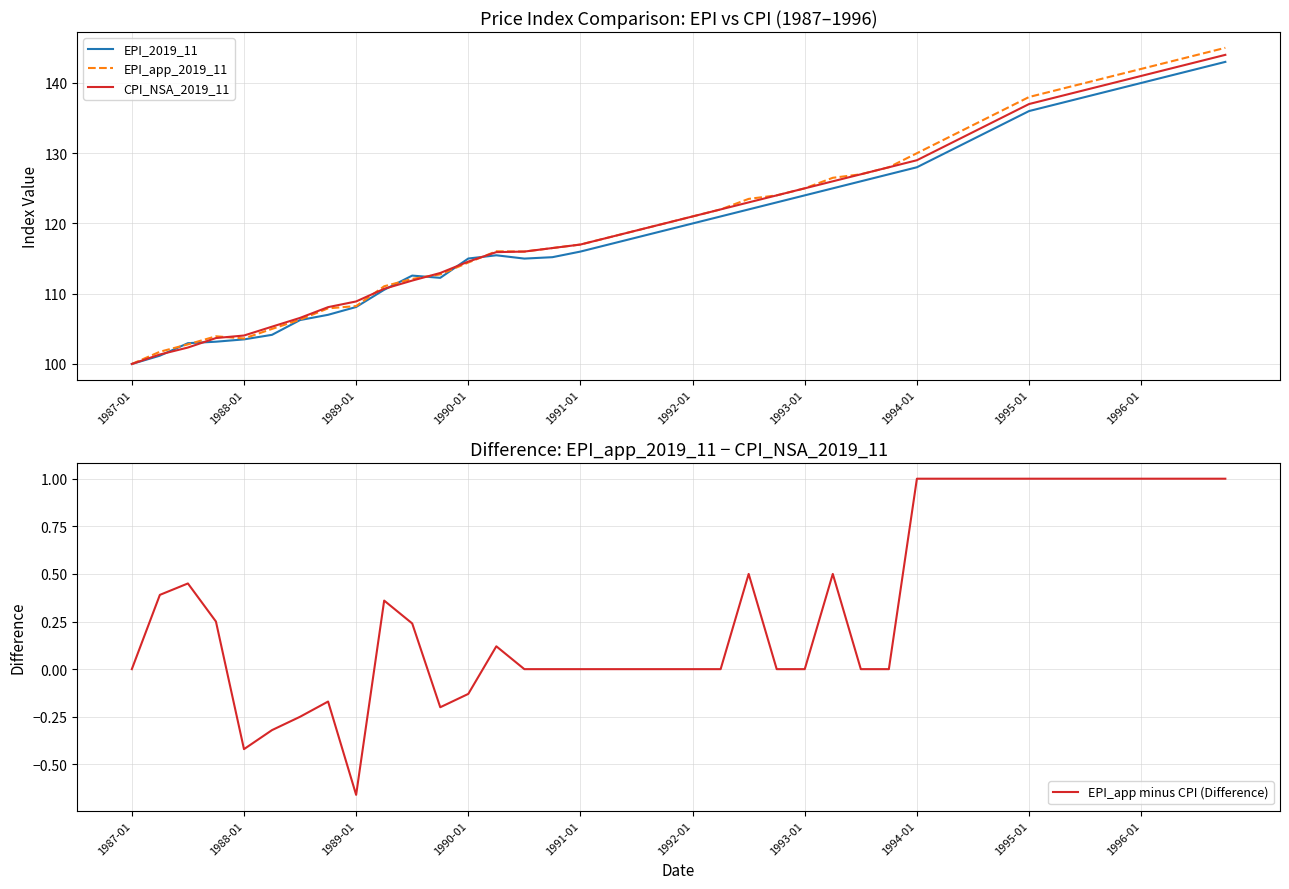

The value of EPI_app_2019_11 at 1987-01 is 34.6. True or false?

False